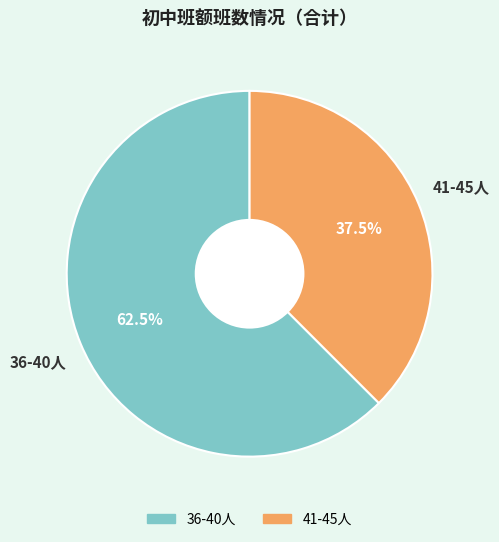

To the nearest percent, what is the combined percentage of 36-40人 and 41-45人?

100%